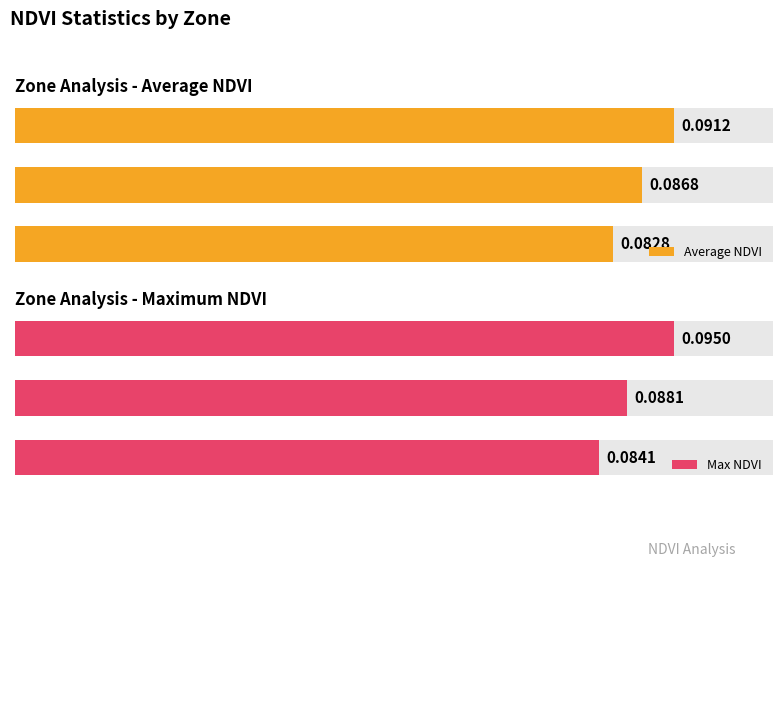

Between Zone 1 and Zone 2, which is larger?

Zone 2